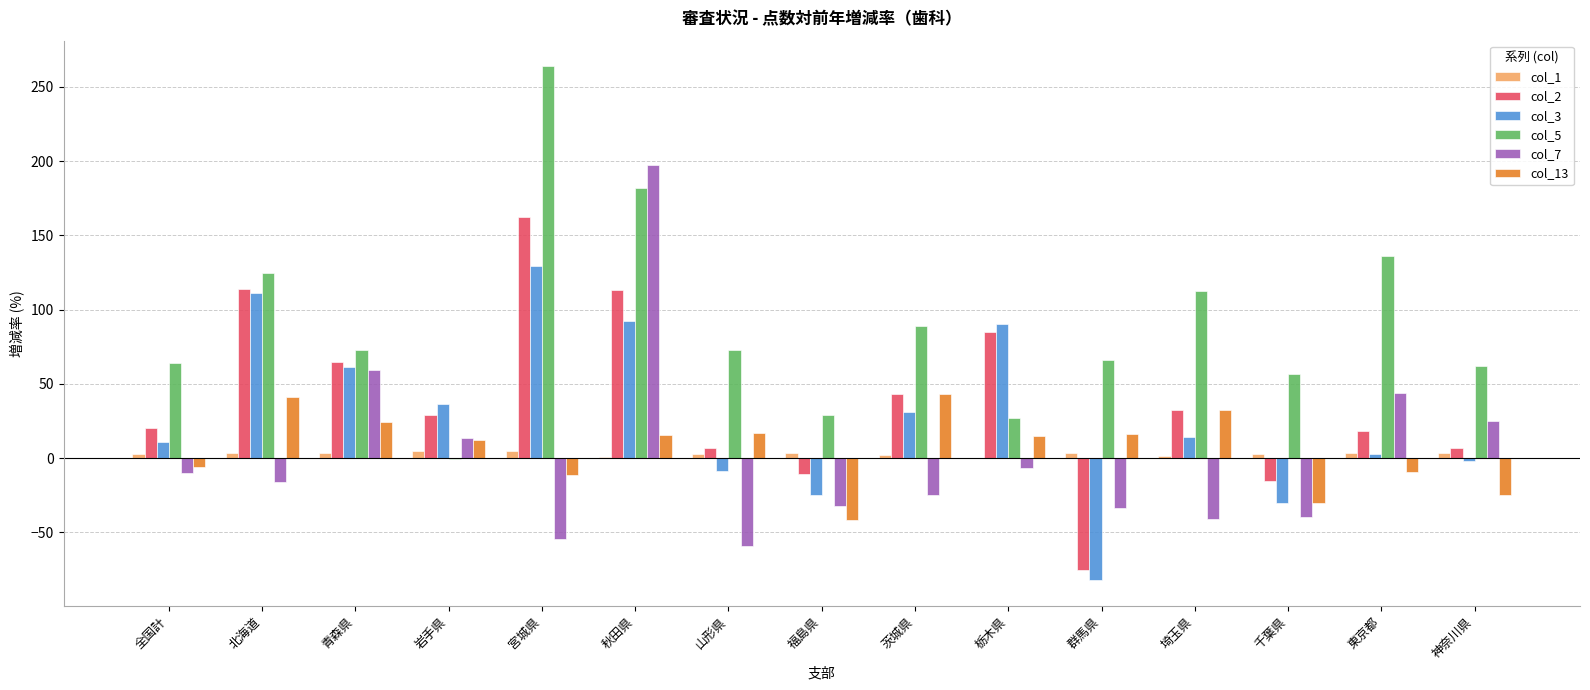

What is the sum of all col_13 values?

93.9